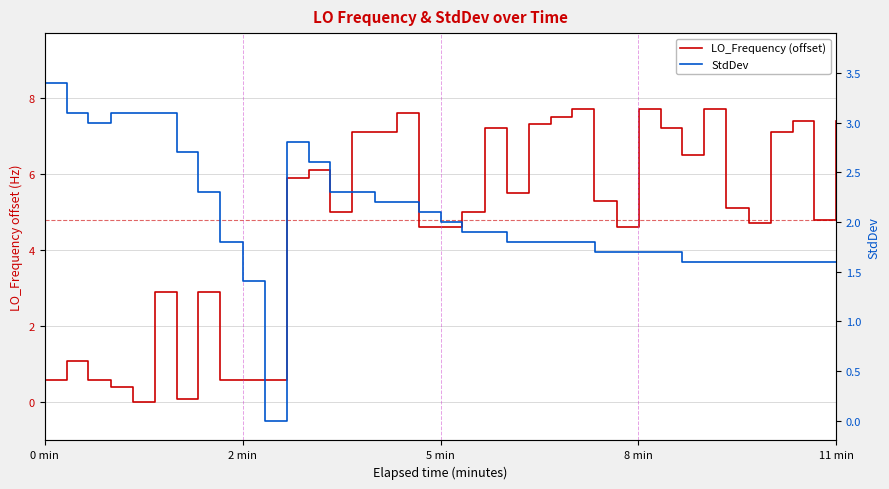

How many data points in StdDev are less than 1?

1